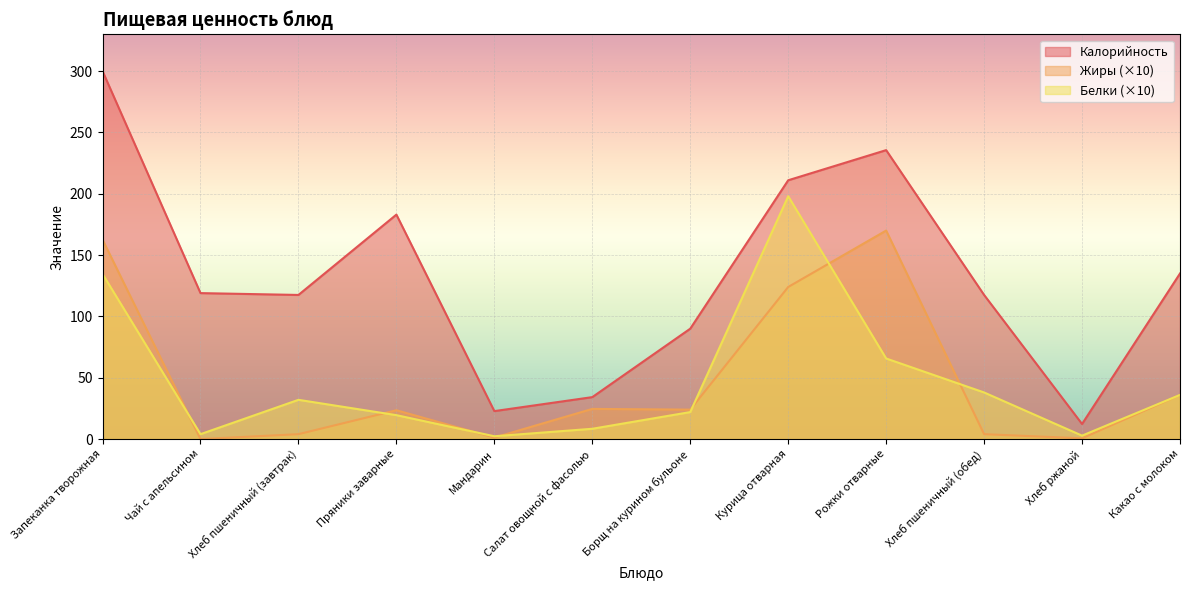

Reading left to right, list all the values displayed in this chart.

Калорийность: Запеканка творожная=300.0	Чай с апельсином=119.0	Хлеб пшеничный (завтрак)=117.5	Пряники заварные=183.0	Мандарин=22.8	Салат овощной с фасолью=34.2	Борщ на курином бульоне=90.0	Курица отварная=211.0	Рожки отварные=235.6	Хлеб пшеничный (обед)=117.5	Хлеб ржаной=12.3	Какао с молоком=135.0
Белки: Запеканка творожная=134.6	Чай с апельсином=4.0	Хлеб пшеничный (завтрак)=32.0	Пряники заварные=19.5	Мандарин=2.3	Салат овощной с фасолью=8.4	Борщ на курином бульоне=22.0	Курица отварная=198.0	Рожки отварные=65.7	Хлеб пшеничный (обед)=38.0	Хлеб ржаной=2.8	Какао с молоком=36.0
Жиры: Запеканка творожная=162.6	Чай с апельсином=0.0	Хлеб пшеничный (завтрак)=4.0	Пряники заварные=23.5	Мандарин=1.2	Салат овощной с фасолью=24.6	Борщ на курином бульоне=24.0	Курица отварная=124.0	Рожки отварные=170.0	Хлеб пшеничный (обед)=4.0	Хлеб ржаной=0.6	Какао с молоком=36.0